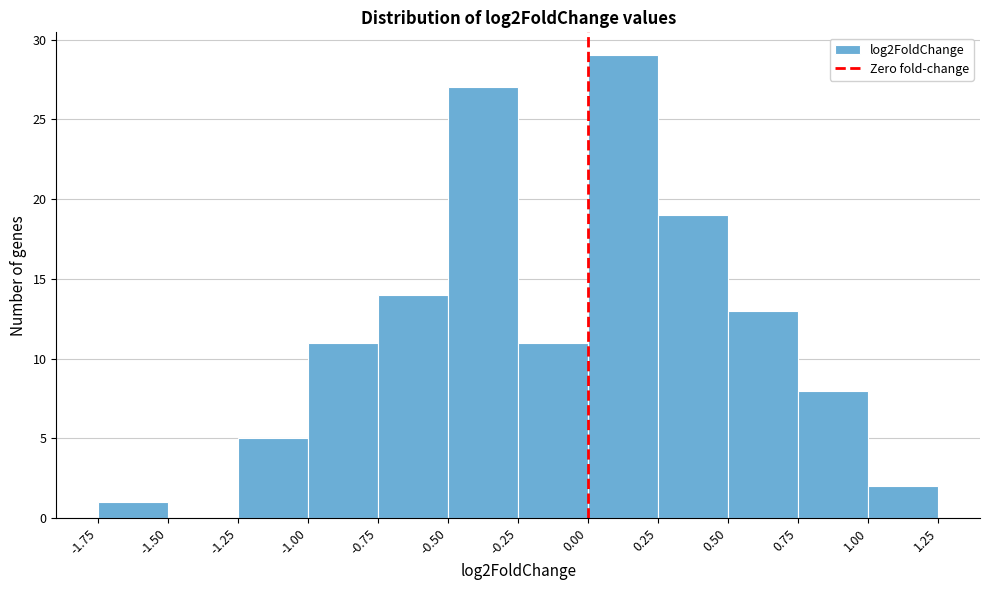

Over which range of the x-axis is the bar tallest?

0.00 to 0.25